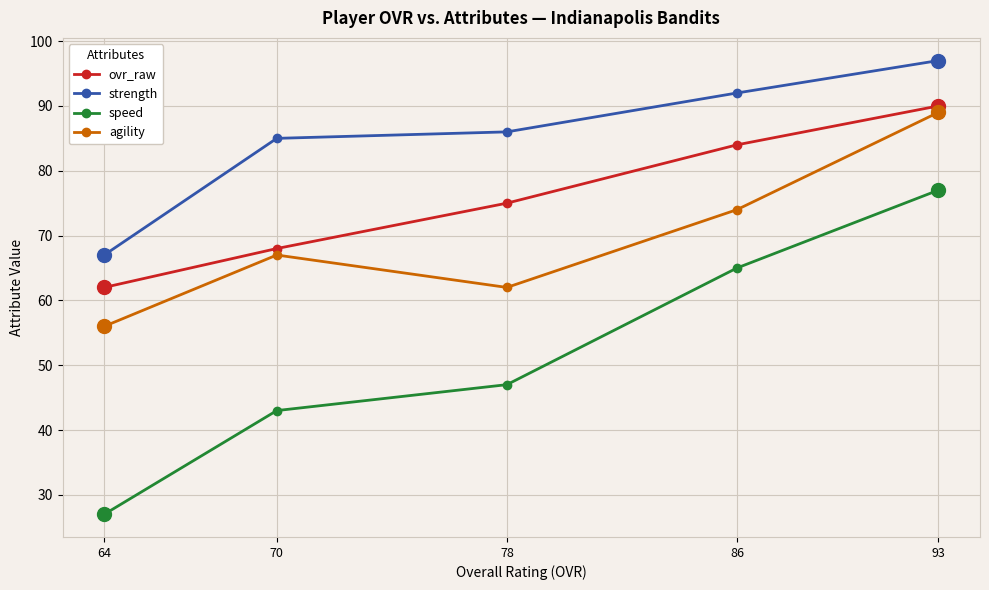

True or false: ovr_raw and speed intersect in this chart.

False